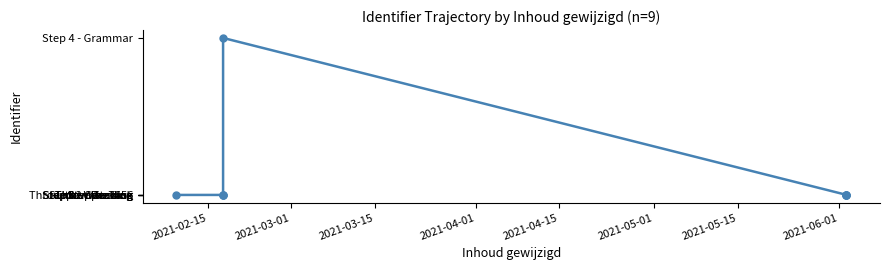

Which label corresponds to the smallest value in the chart?

2021-02-15